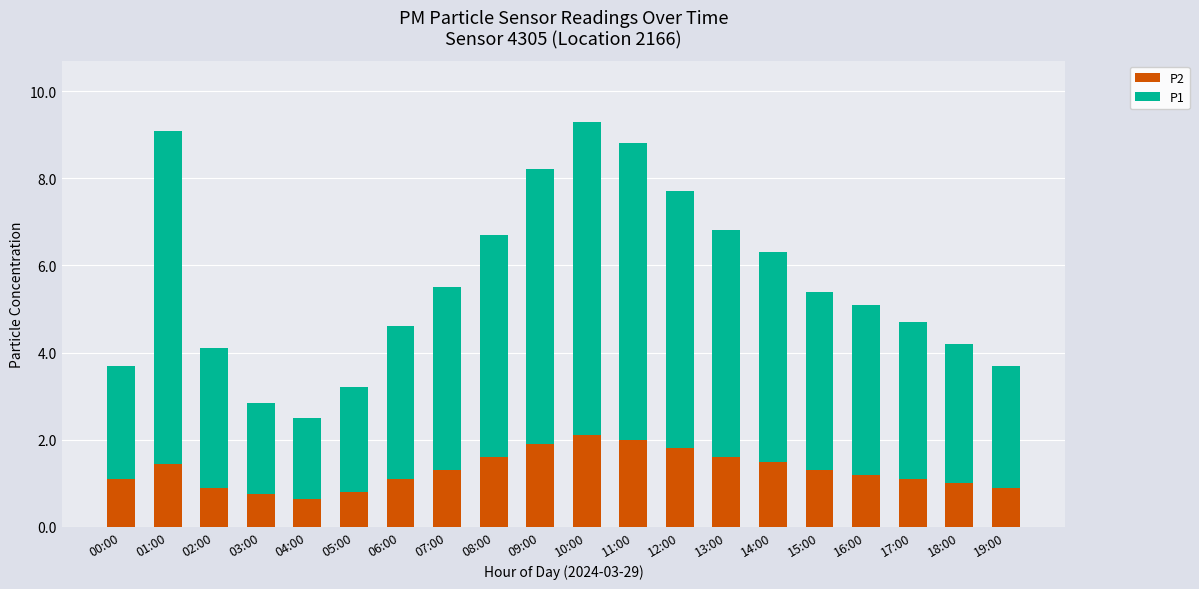

What is the total value across all series at 06:00?

4.6